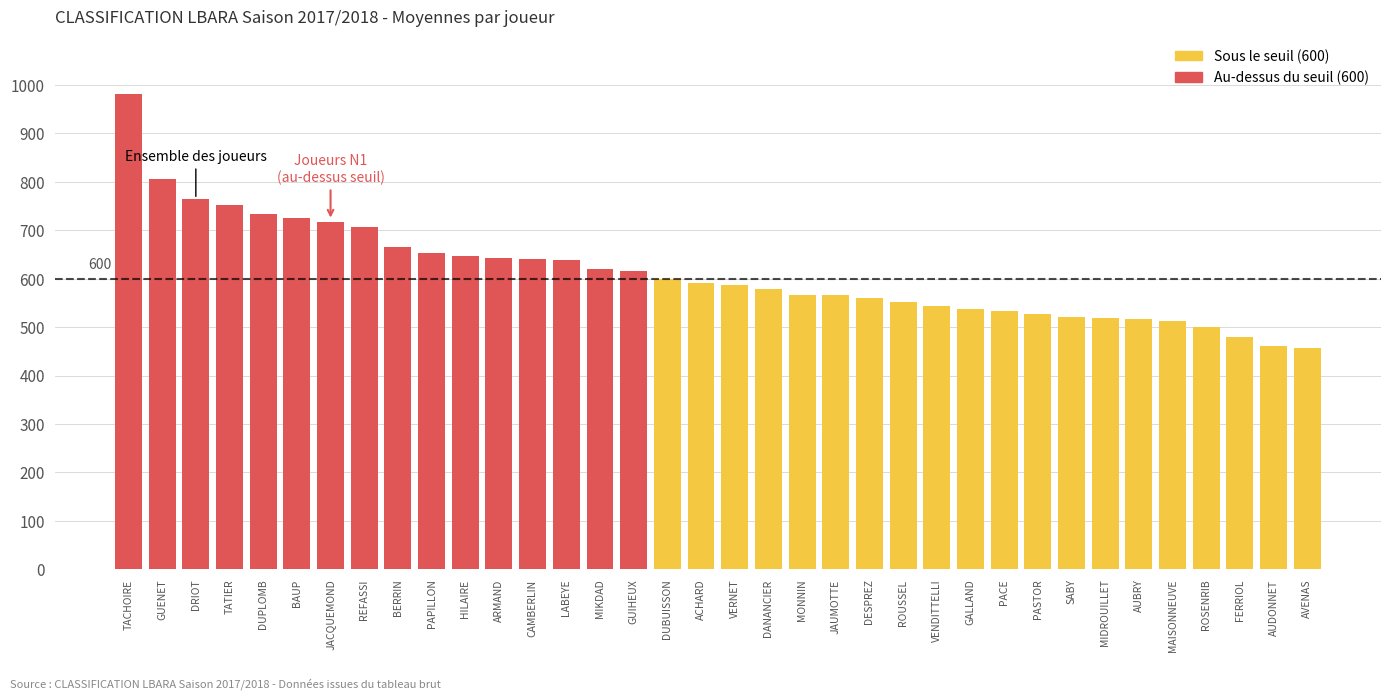

What is the label of the 14th bar from the right?

DESPREZ